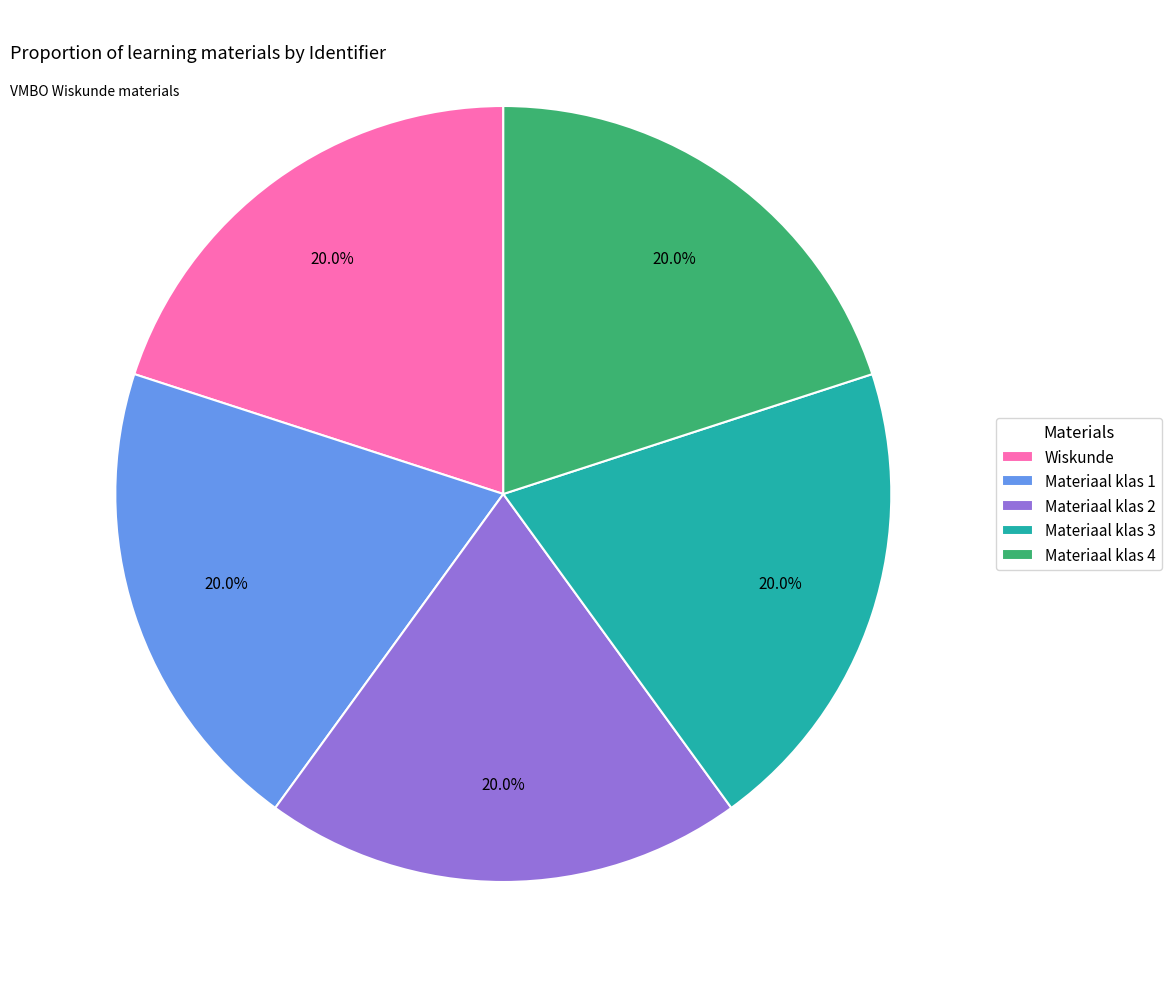

The Materiaal klas 4 slice represents 20% of the pie. True or false?

True